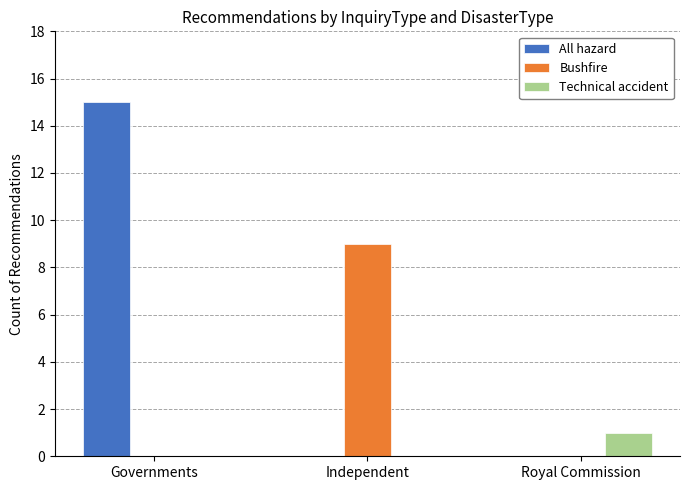

What is the sum of the Bushfire values at Independent and Royal Commission?

9